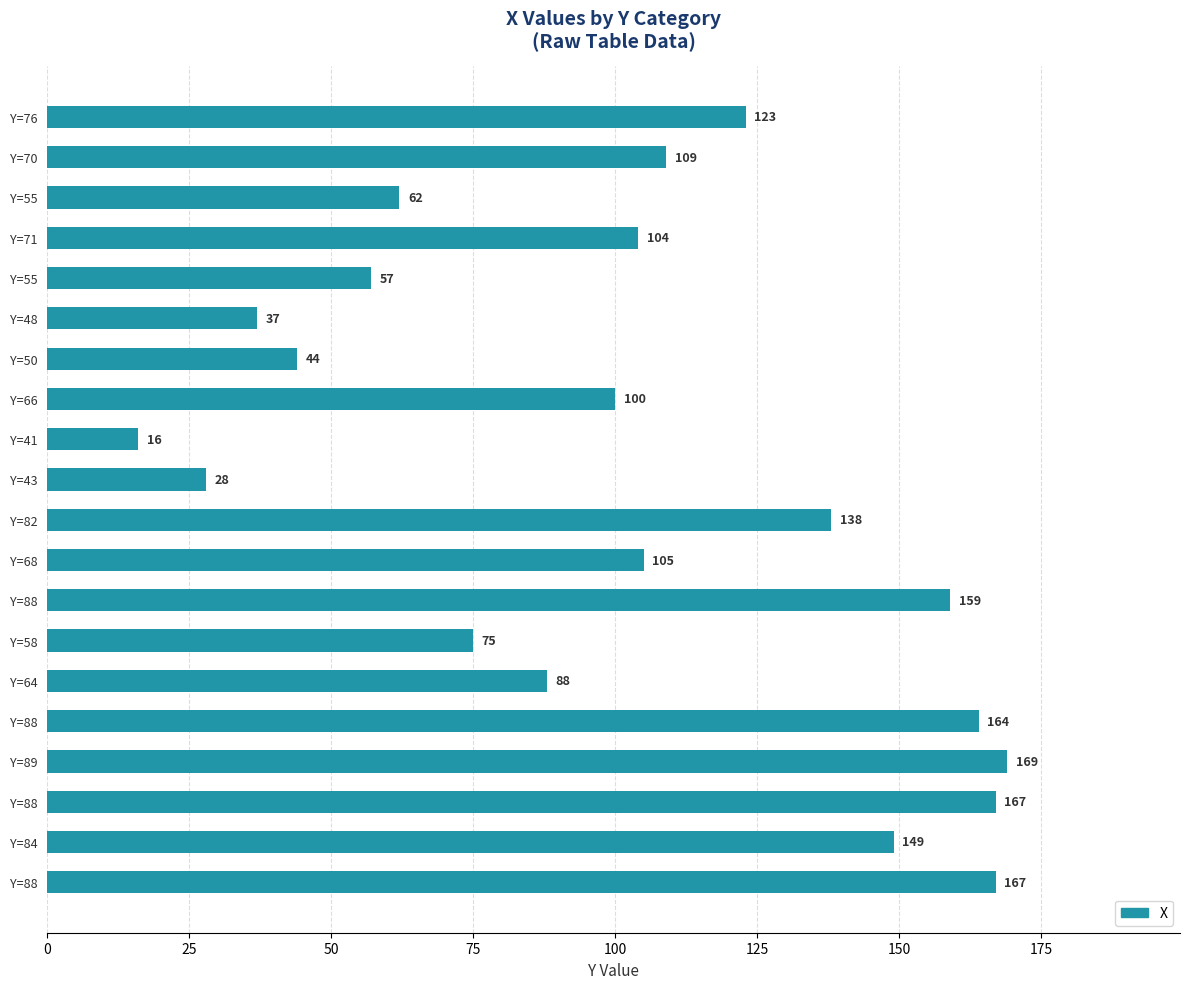

How many series are shown in this chart?

1